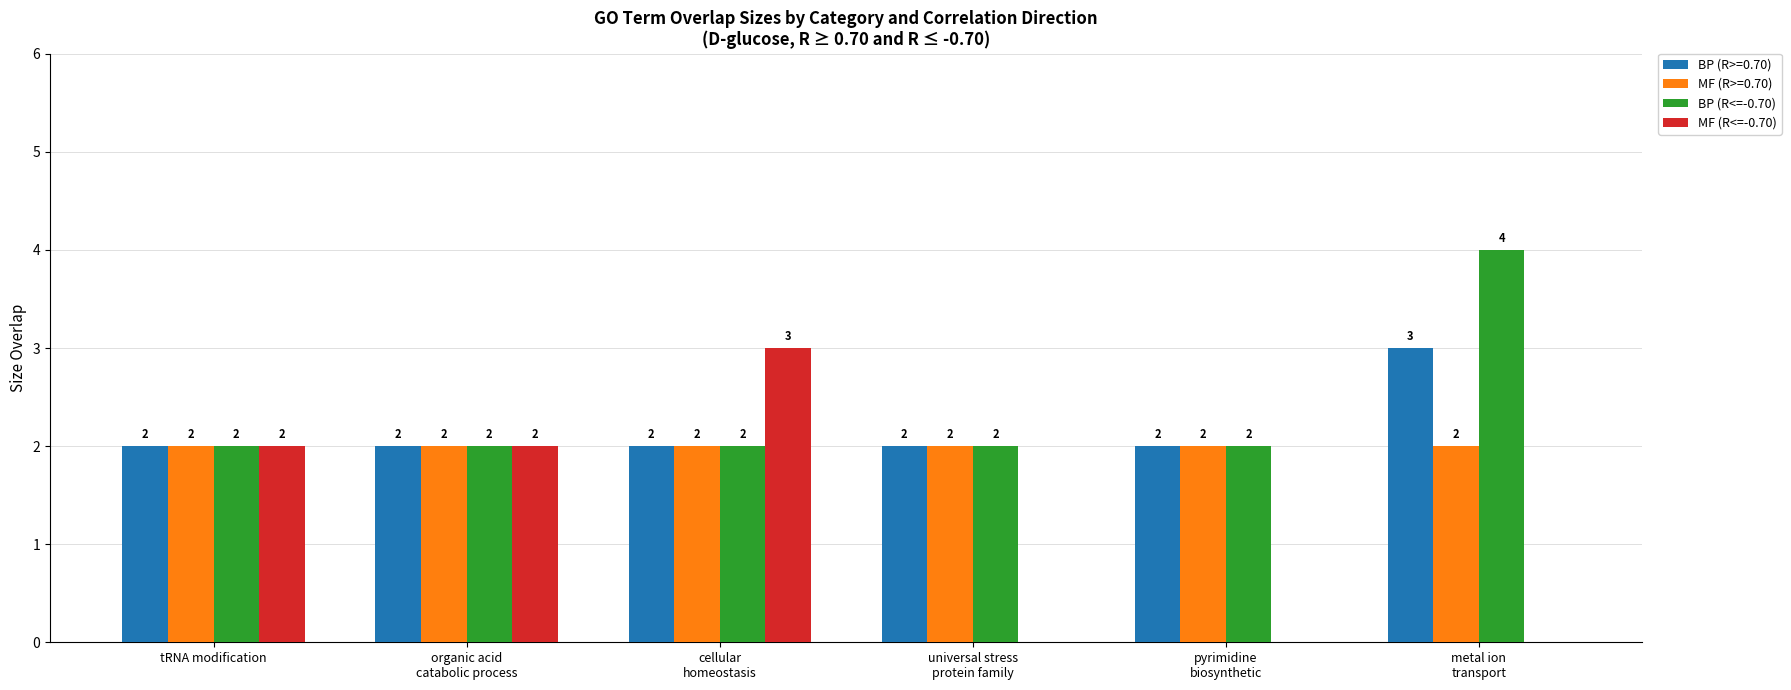

At which label does MF (R<=-0.70) reach its peak?

cellular
homeostasis